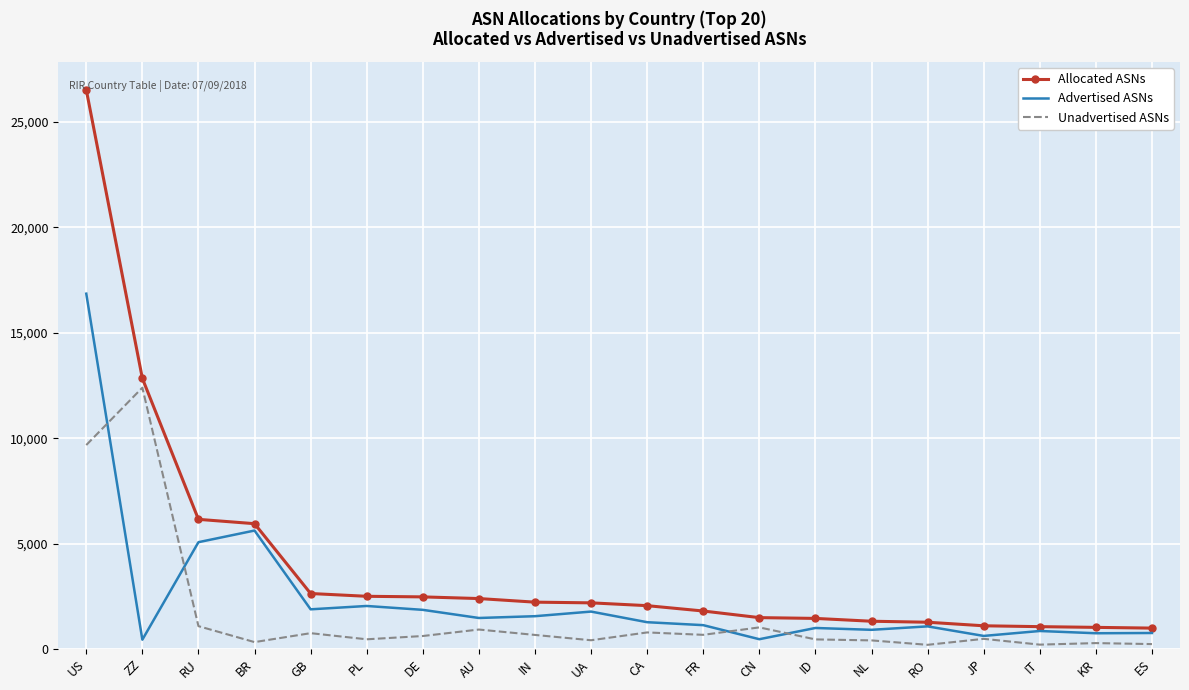

Where does the Allocated ASNs series first go above 2188?

US